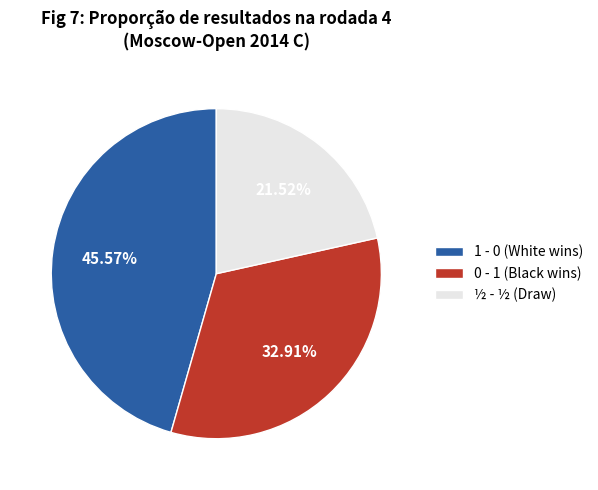

To the nearest percent, what percentage of the pie is 0 - 1?

33%